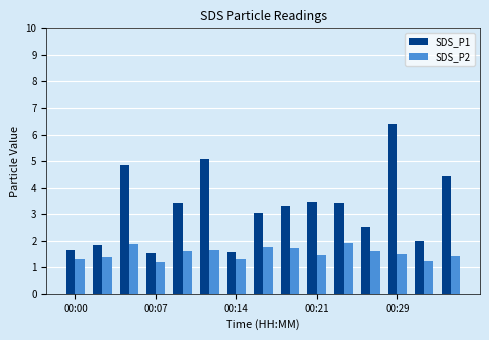

What is the sum of all SDS_P1 values?

48.5